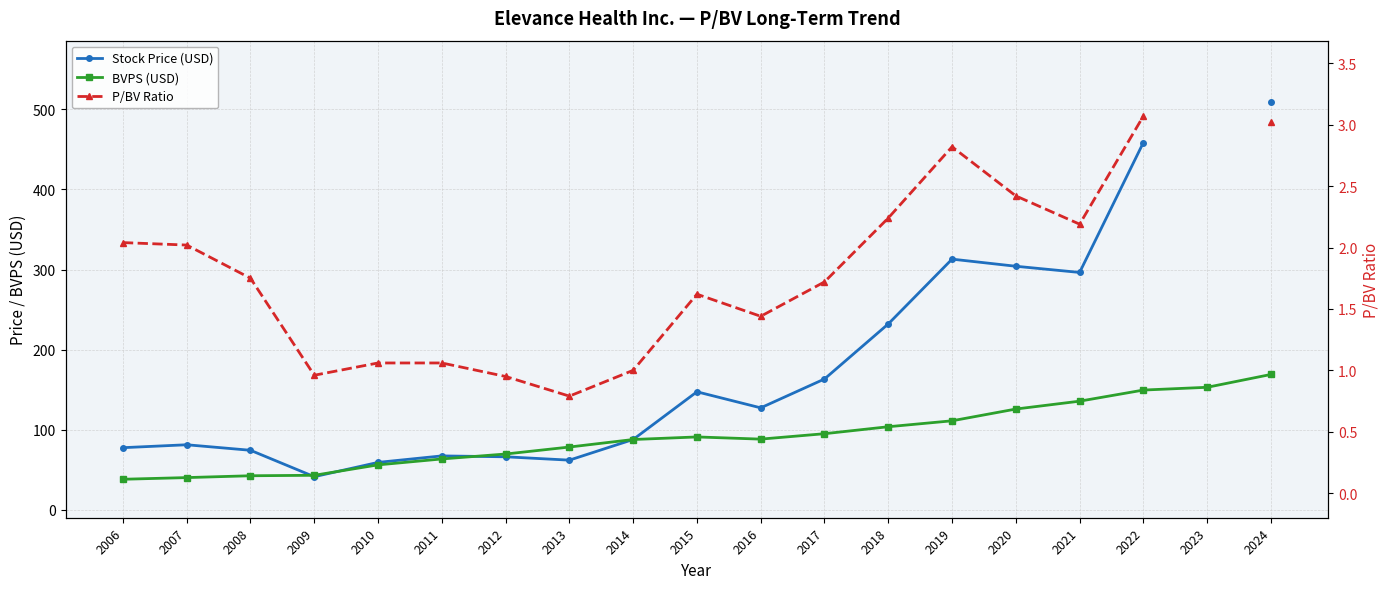

How many positive values does the P/BV Ratio series have?

18